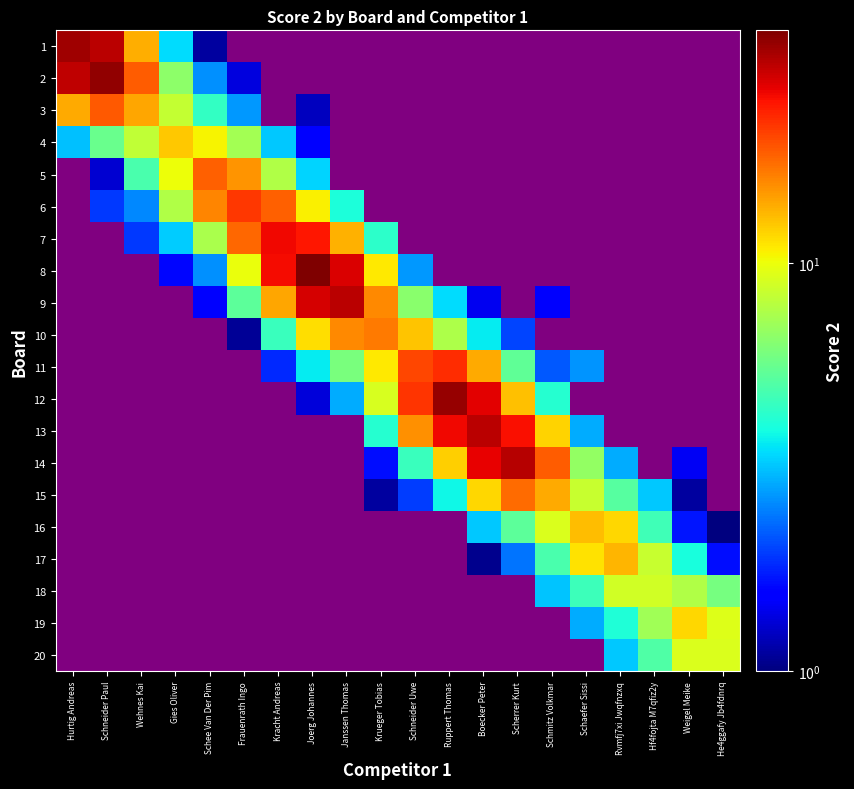

How many categories are shown in the chart?

20